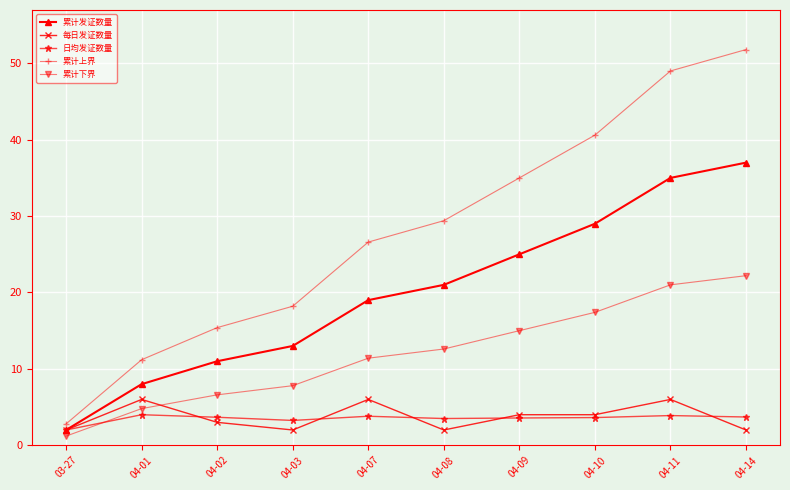

Which series ends up on top after the final intersection of 累计下界 and 每日发证数量?

累计下界